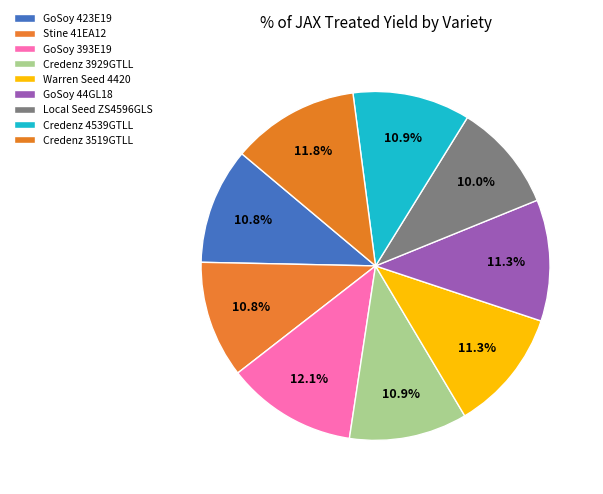

How many segments does this pie chart have?

9